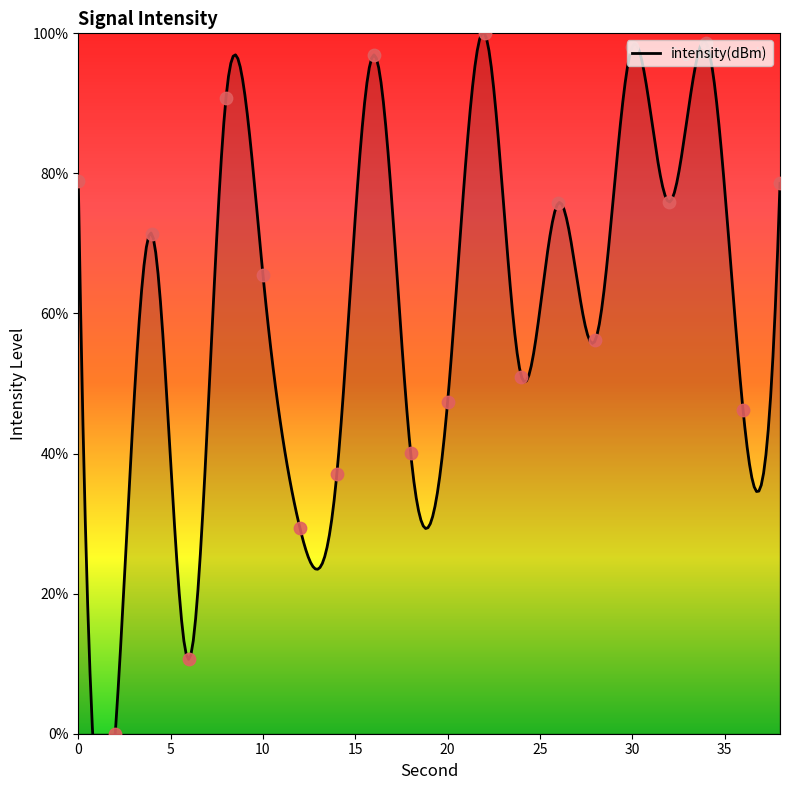

Between 32 and 10, which is larger?

32